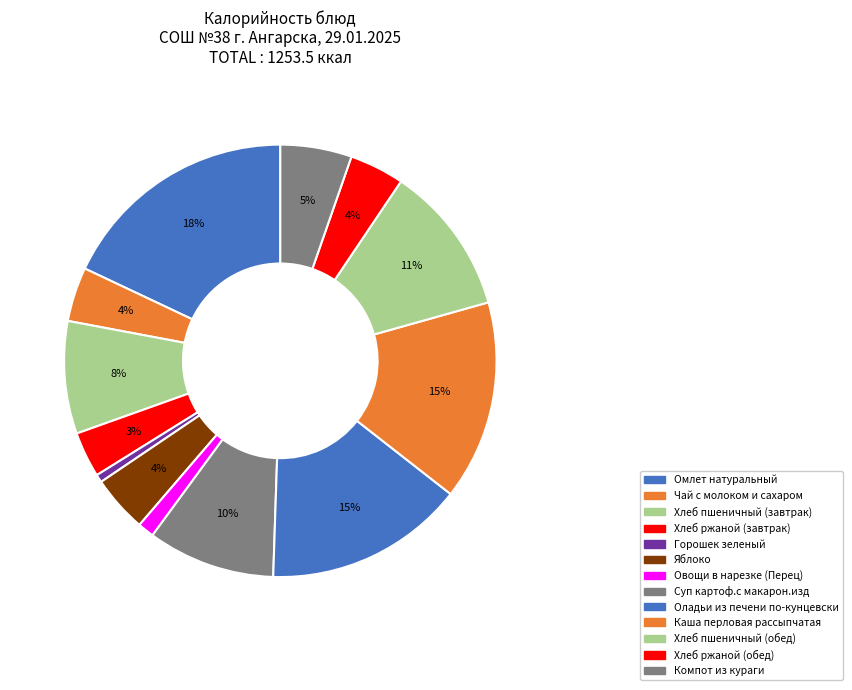

What is the change in value from Каша перловая рассыпчатая to Хлеб ржаной (обед)?

-135.9